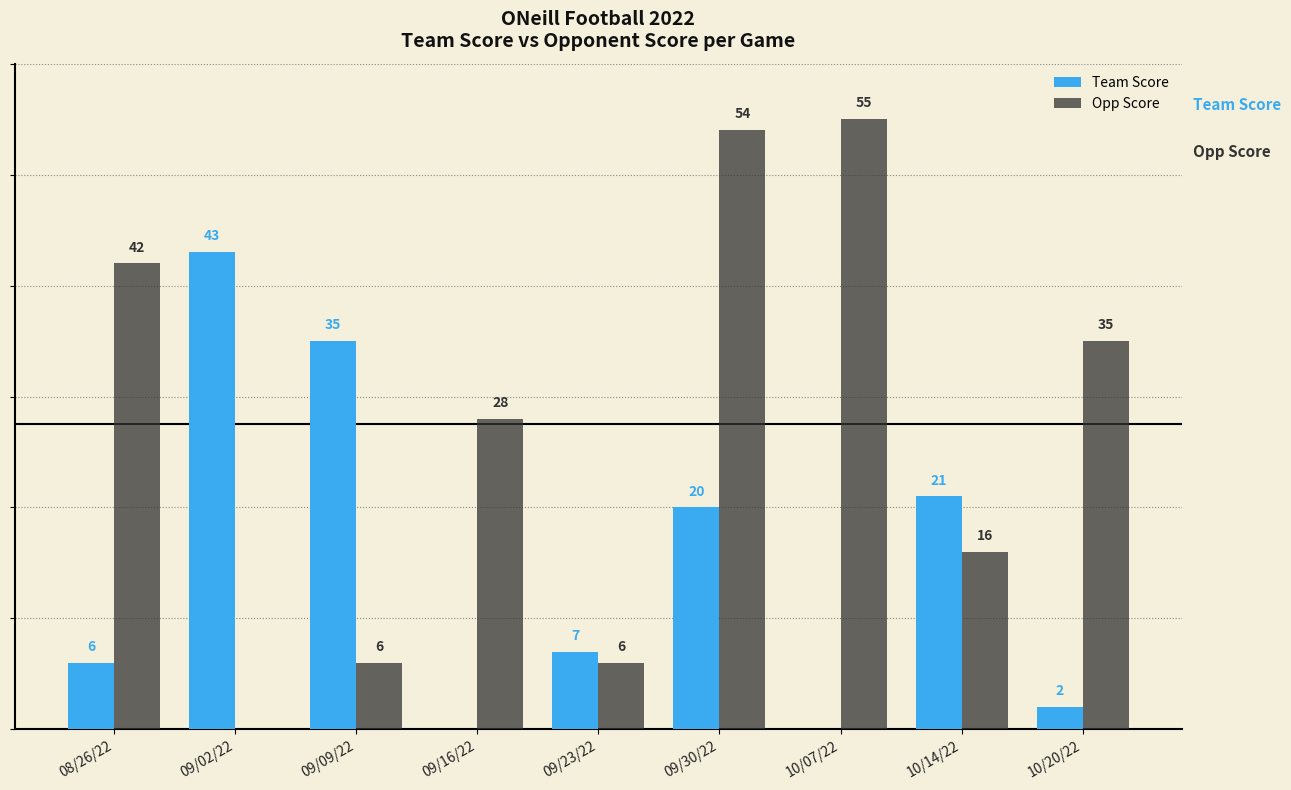

At which category is the sum across all series the highest?

09/30/22